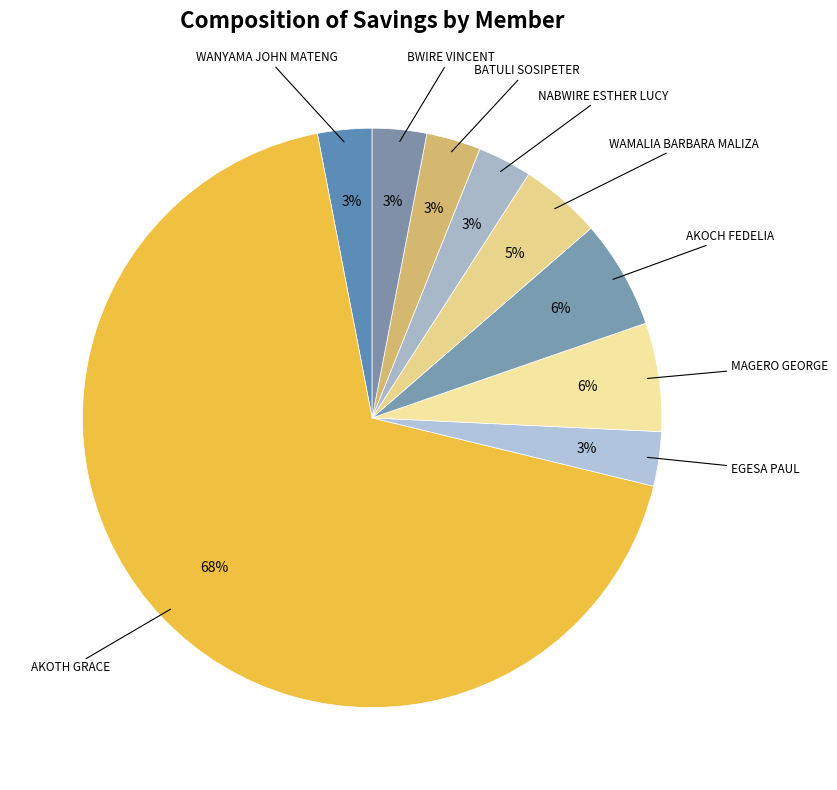

Between NABWIRE ESTHER LUCY and AKOCH FEDELIA, which is larger?

AKOCH FEDELIA